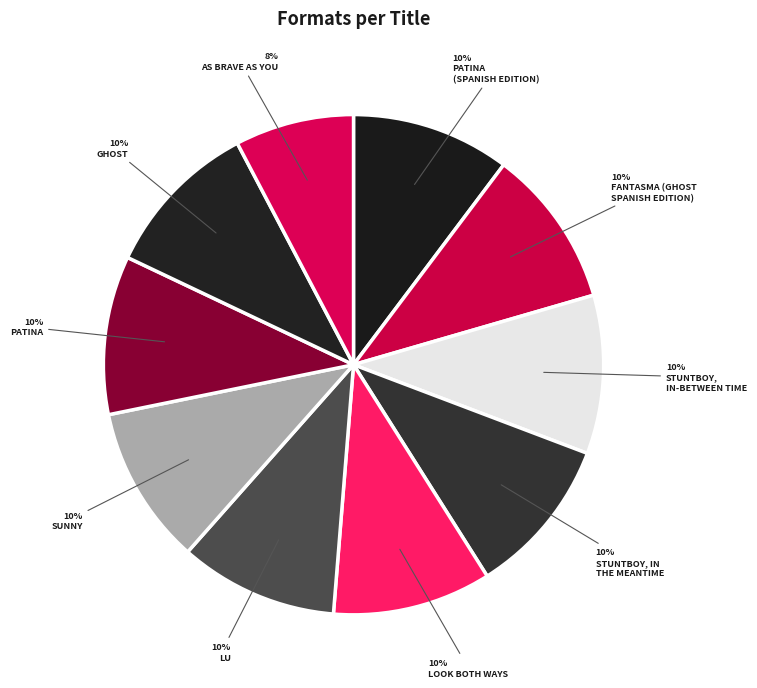

How many slices are in this pie chart?

10